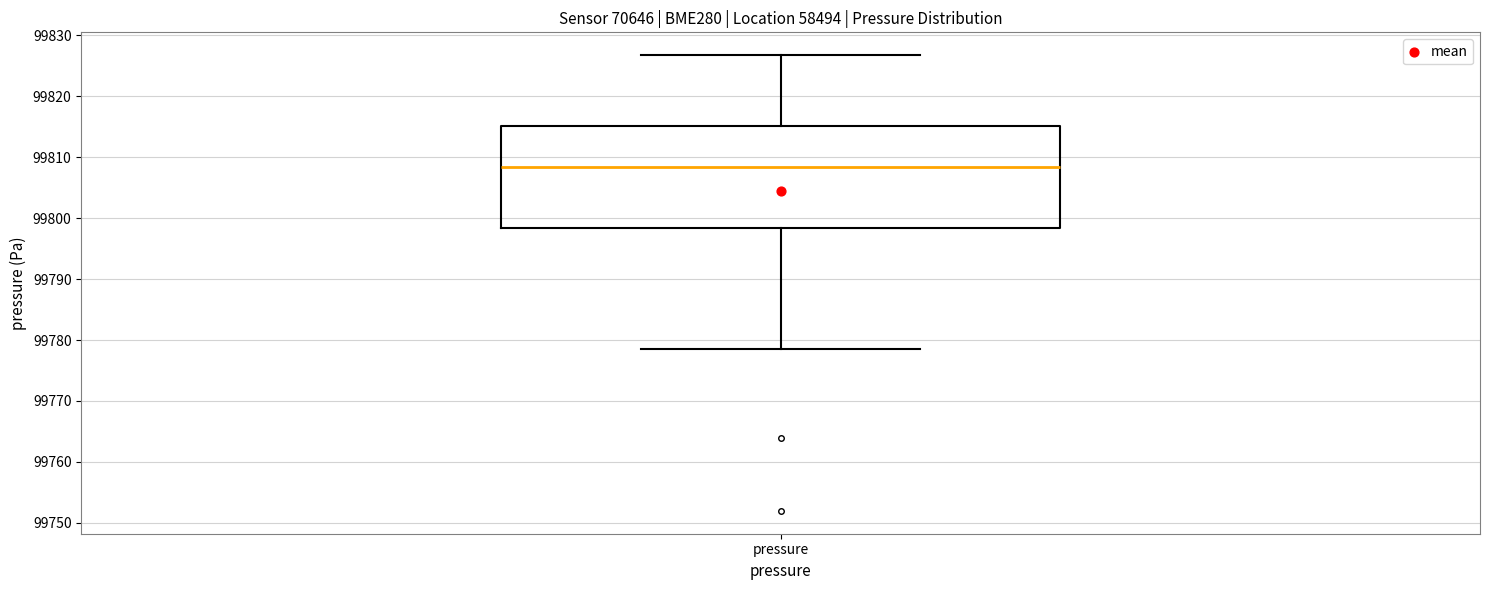

Read this box plot against the y-axis: the position of the median line, the range covered by the box, and the ends of both whiskers. The values are not printed on the chart, so give them approximately, as read against the axis.

median 99808, box 99798 to 99815, whiskers 99779 to 99827